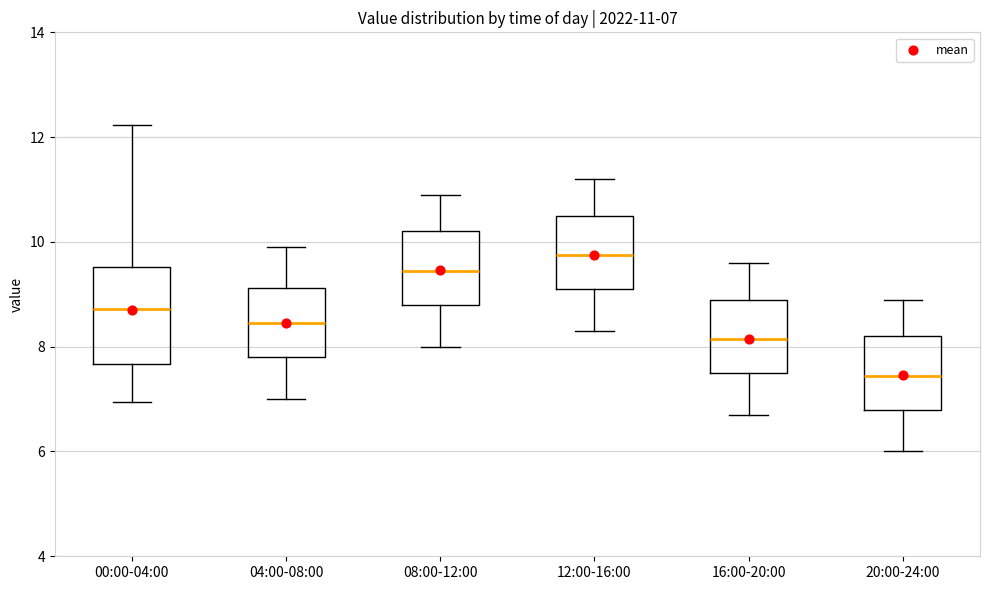

Which box is the tallest, from its lower edge to its upper edge?

00:00-04:00